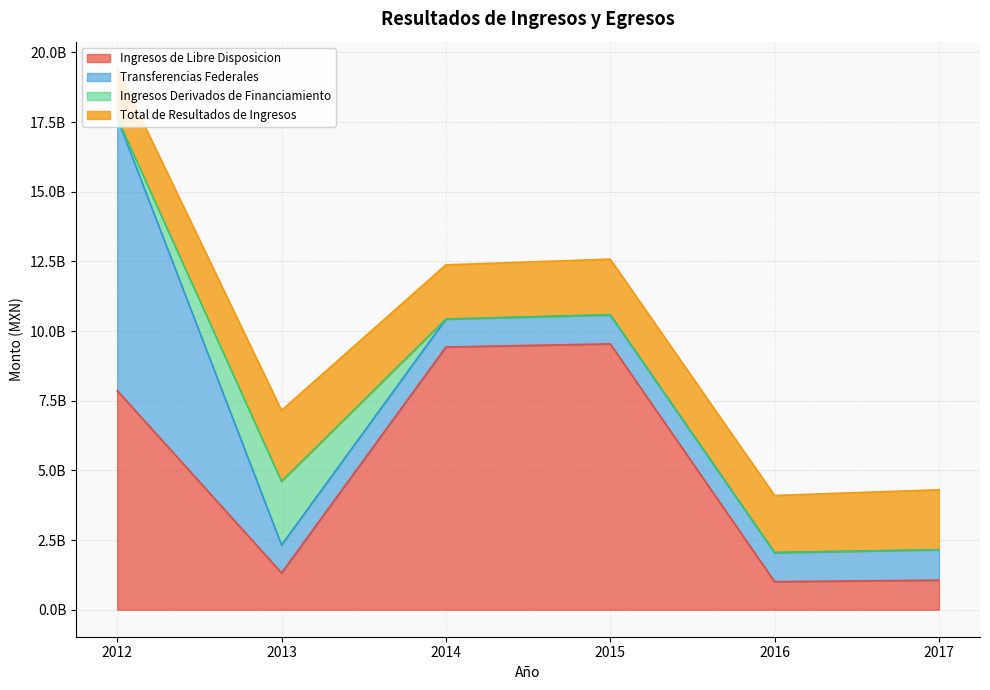

At which label does Transferencias Federales reach its peak?

2012